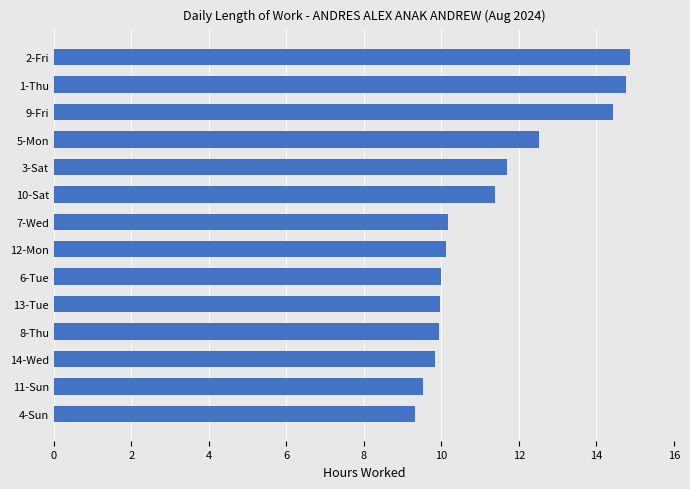

How many bars are there in total?

14